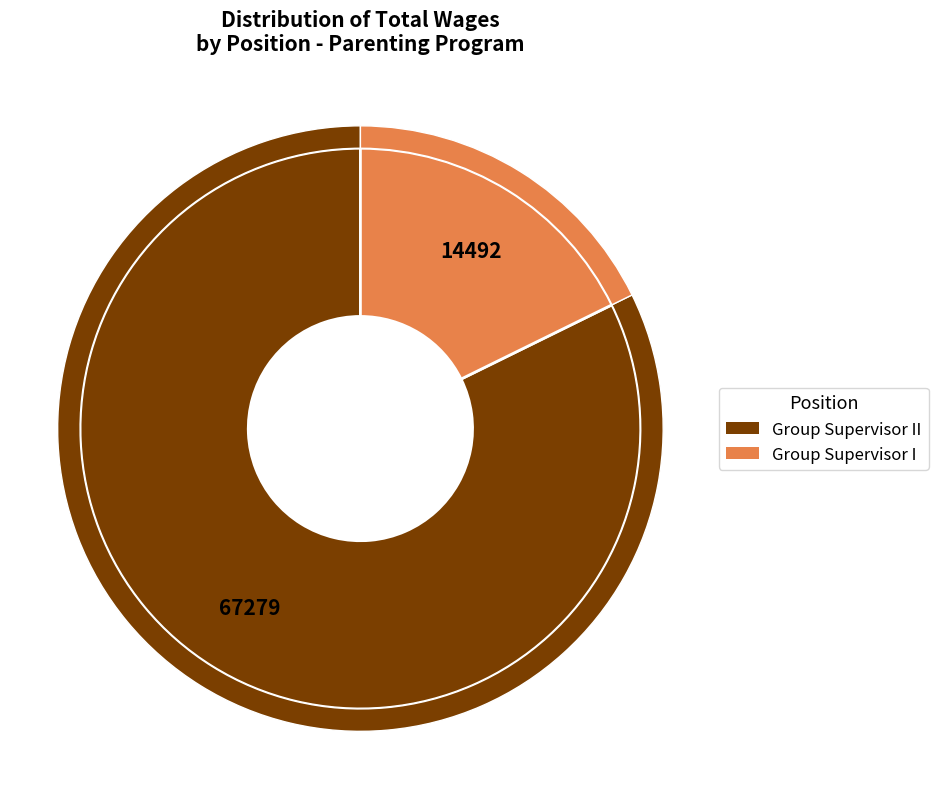

What percentage do Group Supervisor II and Group Supervisor I together represent?

100.0%